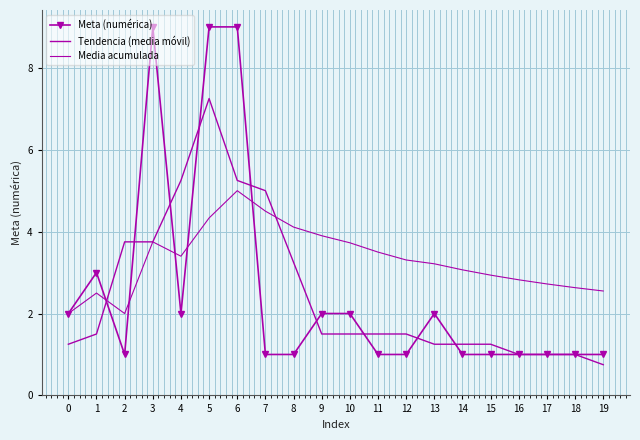

Which series changed the most between 2 and 3?

Meta (numérica)